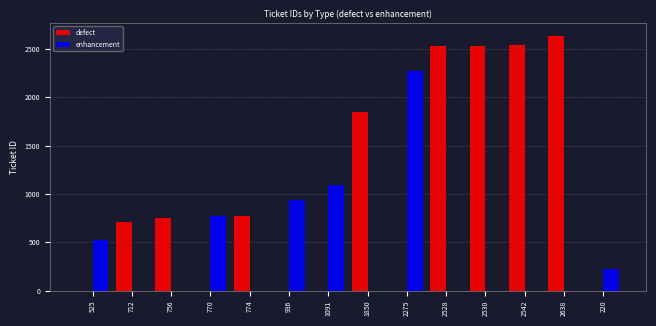

What are all the series names shown in the legend?

defect, enhancement